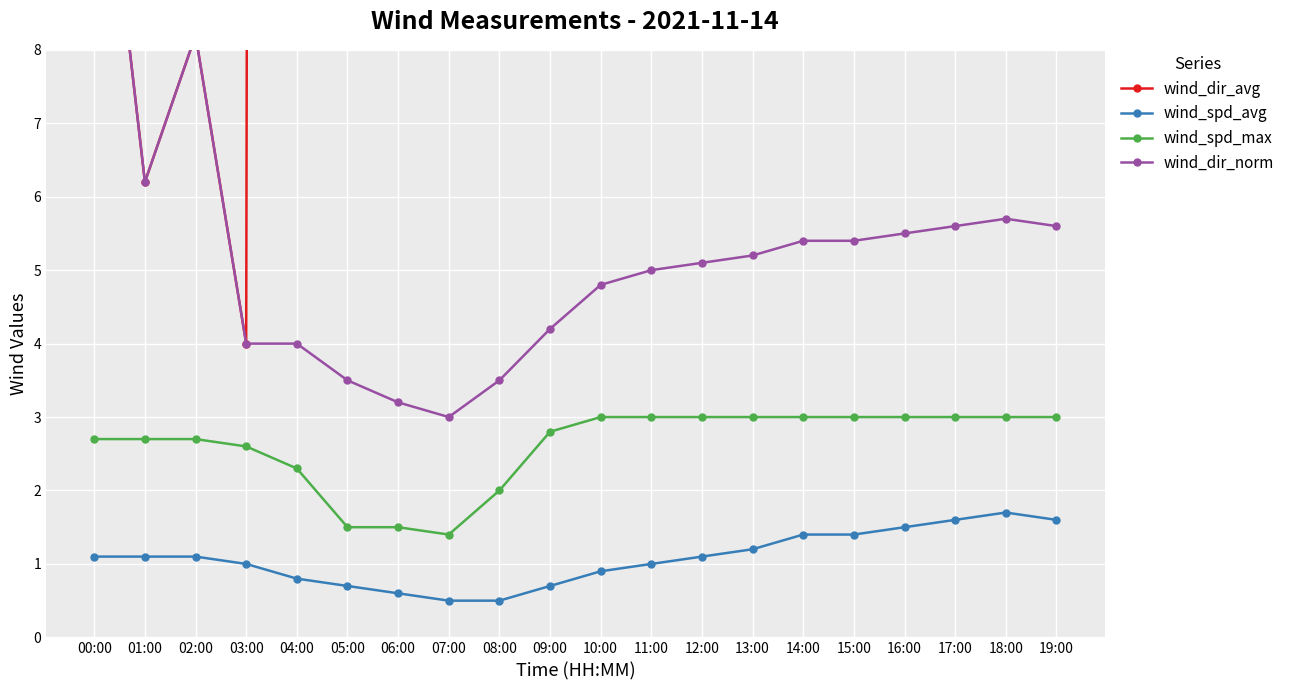

Reading left to right, list all the values displayed in this chart.

wind_dir_avg: 00:00=12.2	01:00=6.2	02:00=8.2	03:00=4.0	04:00=358.8	05:00=359.3	06:00=349.6	07:00=339.0	08:00=329.3	09:00=323.6	10:00=325.4	11:00=318.8	12:00=309.1	13:00=304.0	14:00=300.4	15:00=295.8	16:00=299.8	17:00=301.5	18:00=301.8	19:00=302.5
wind_spd_avg: 00:00=1.1	01:00=1.1	02:00=1.1	03:00=1.0	04:00=0.8	05:00=0.7	06:00=0.6	07:00=0.5	08:00=0.5	09:00=0.7	10:00=0.9	11:00=1.0	12:00=1.1	13:00=1.2	14:00=1.4	15:00=1.4	16:00=1.5	17:00=1.6	18:00=1.7	19:00=1.6
wind_spd_max: 00:00=2.7	01:00=2.7	02:00=2.7	03:00=2.6	04:00=2.3	05:00=1.5	06:00=1.5	07:00=1.4	08:00=2.0	09:00=2.8	10:00=3.0	11:00=3.0	12:00=3.0	13:00=3.0	14:00=3.0	15:00=3.0	16:00=3.0	17:00=3.0	18:00=3.0	19:00=3.0
wind_dir_norm: 00:00=12.2	01:00=6.2	02:00=8.2	03:00=4.0	04:00=4.0	05:00=3.5	06:00=3.2	07:00=3.0	08:00=3.5	09:00=4.2	10:00=4.8	11:00=5.0	12:00=5.1	13:00=5.2	14:00=5.4	15:00=5.4	16:00=5.5	17:00=5.6	18:00=5.7	19:00=5.6